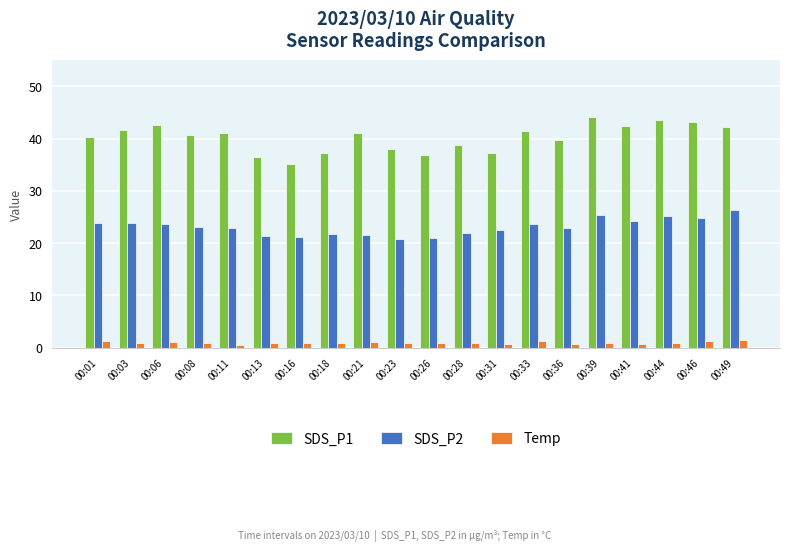

Rank the series by their maximum value, from highest to lowest.

SDS_P1, SDS_P2, Temp